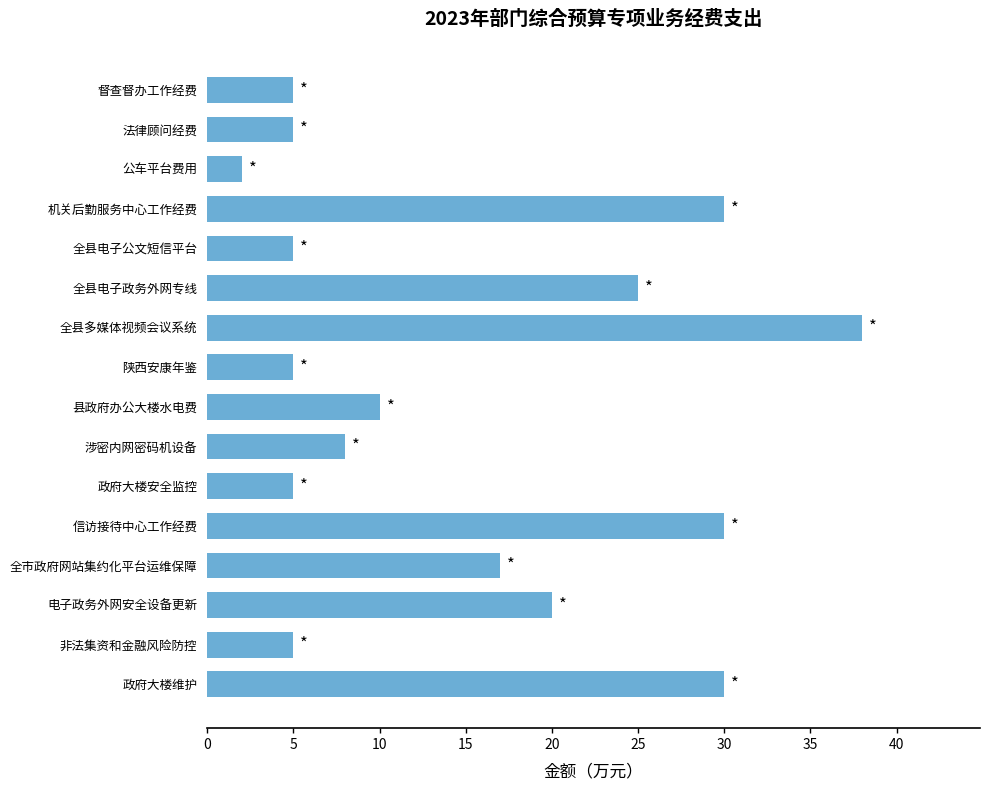

Which category has the lowest value across all series?

公车平台费用